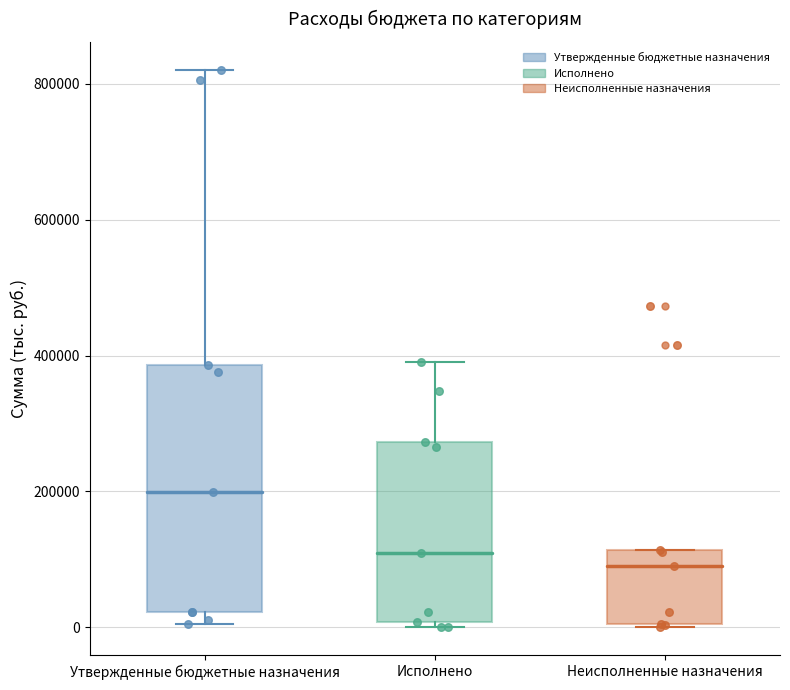

Where is the lower edge of the box for Исполнено on the y-axis? The values are not printed on the chart, so give them approximately, as read against the axis.

0